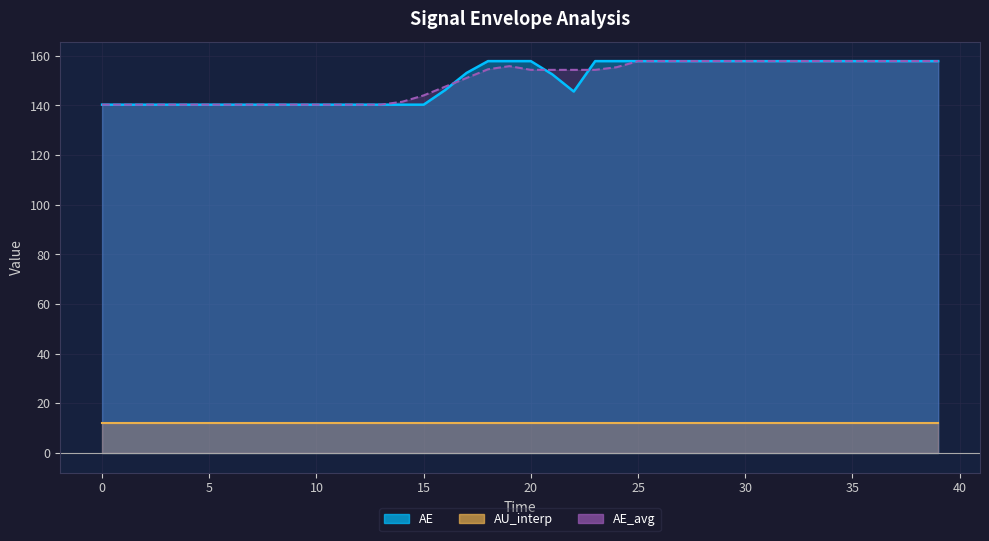

What is the sum of the AE_avg values at 33 and 30?

315.7